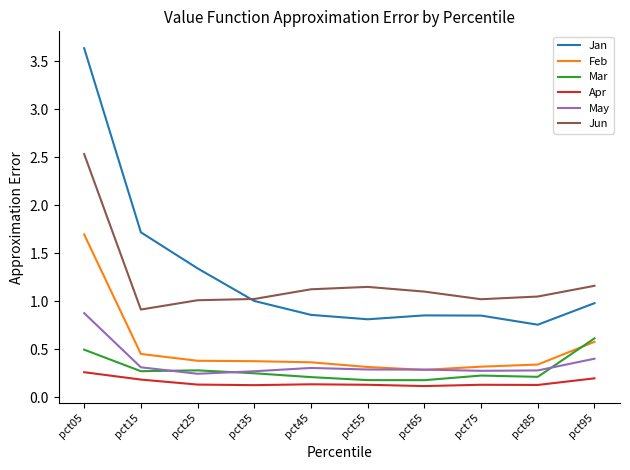

At which category is the sum across all series the highest?

pct05